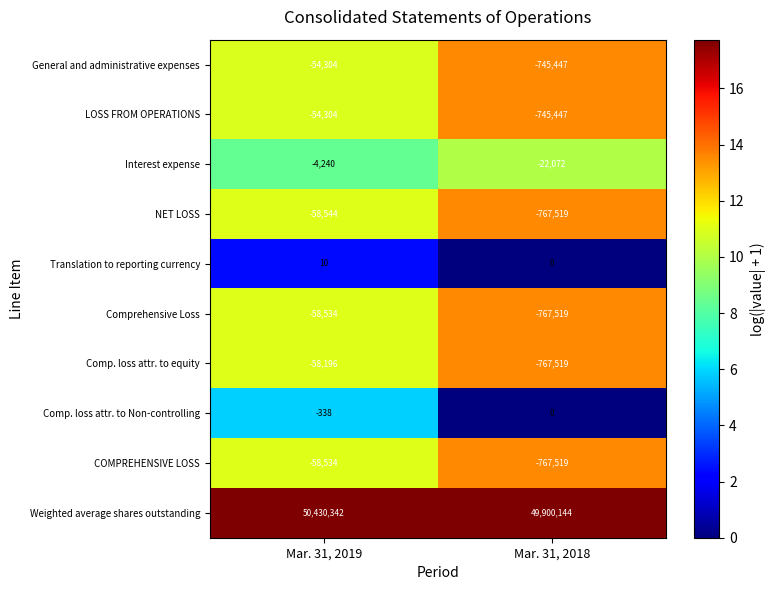

Reading right to left, transcribe all the data shown in this chart.

General and administrative expenses: Mar. 31, 2018=-745447	Mar. 31, 2019=-54304
LOSS FROM OPERATIONS: Mar. 31, 2018=-745447	Mar. 31, 2019=-54304
Interest expense: Mar. 31, 2018=-22072	Mar. 31, 2019=-4240
NET LOSS: Mar. 31, 2018=-767519	Mar. 31, 2019=-58544
Translation to reporting currency: Mar. 31, 2018=0	Mar. 31, 2019=10
Comprehensive Loss: Mar. 31, 2018=-767519	Mar. 31, 2019=-58534
Comp. loss attr. to equity: Mar. 31, 2018=-767519	Mar. 31, 2019=-58196
Comp. loss attr. to Non-controlling: Mar. 31, 2018=0	Mar. 31, 2019=-338
COMPREHENSIVE LOSS: Mar. 31, 2018=-767519	Mar. 31, 2019=-58534
Weighted average shares outstanding: Mar. 31, 2018=49900144	Mar. 31, 2019=50430342